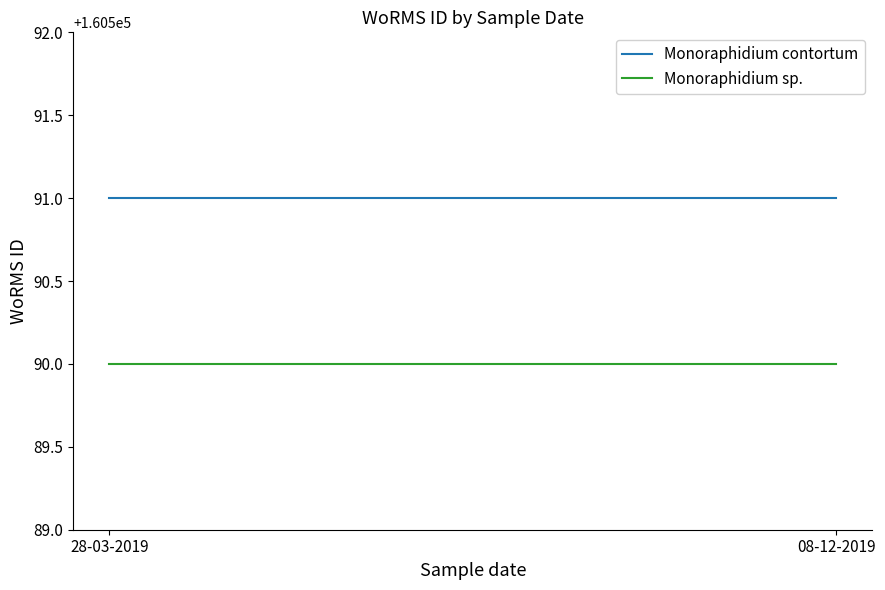

At how many categories does at least one series exceed 160590?

2